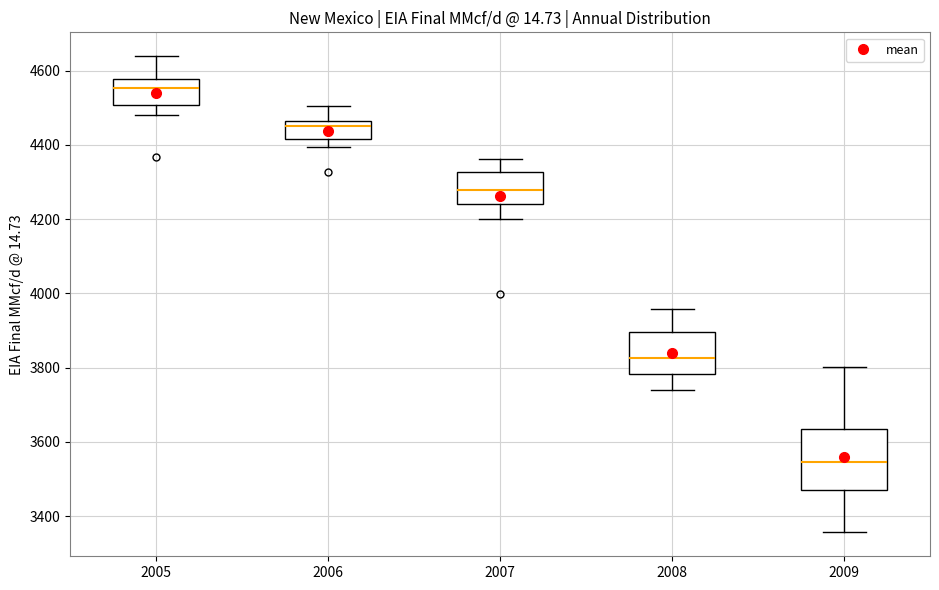

Which box has the highest median line?

2005